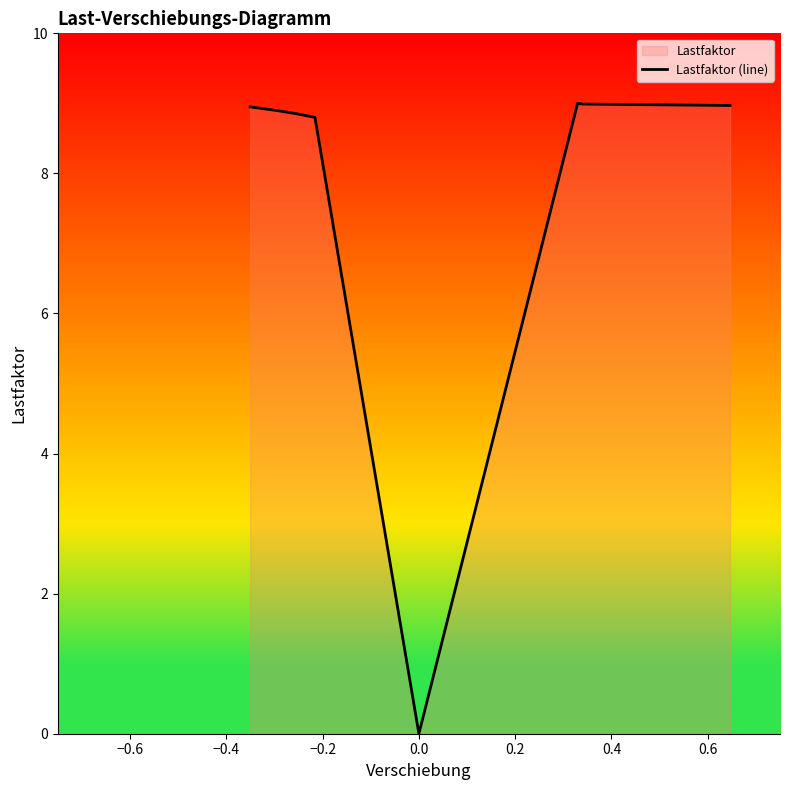

What is the label of the 15th point from the right?

0.2